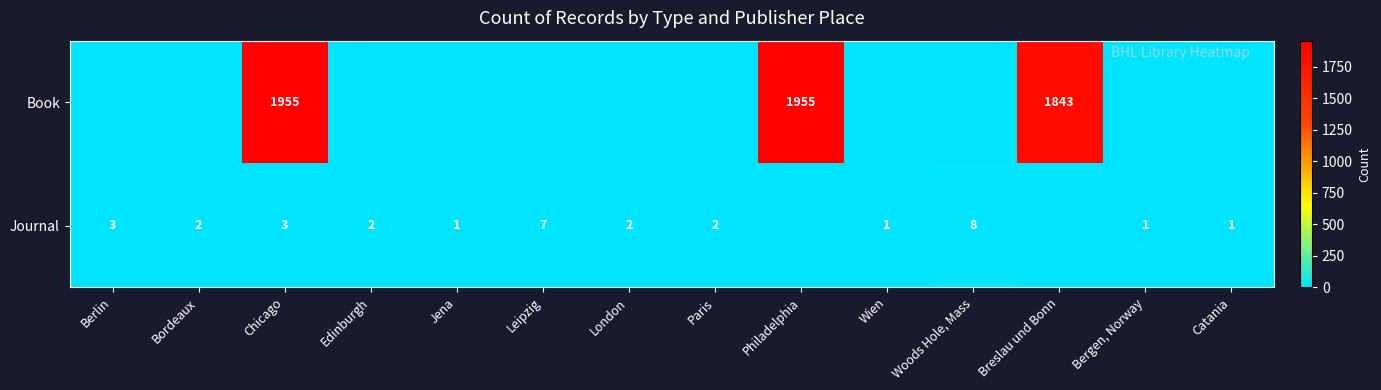

True or false: Journal has a value of 1 at Catania.

True